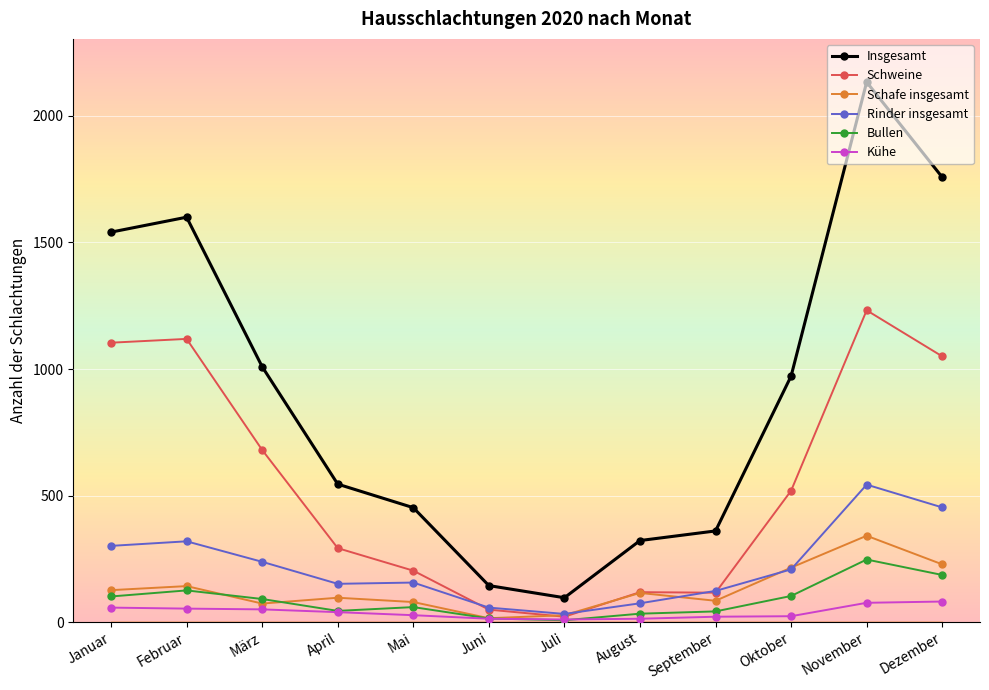

At how many categories does at least one series exceed 989?

5